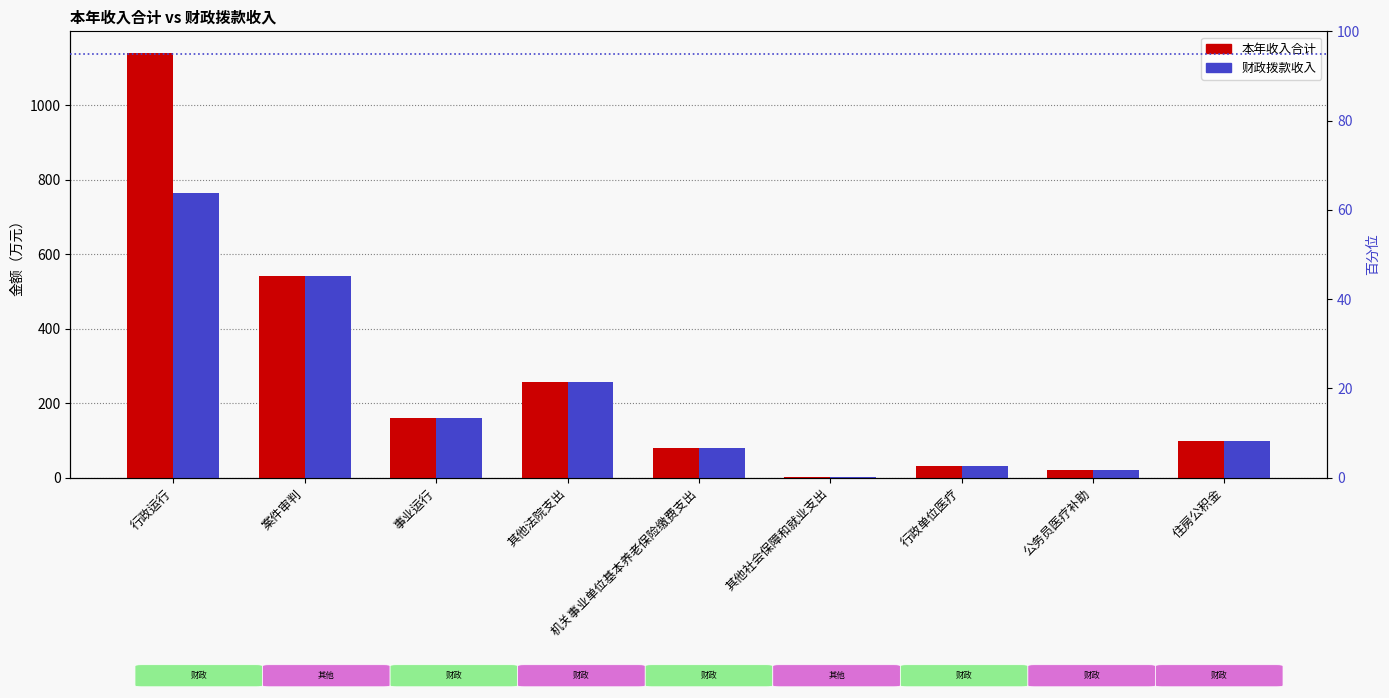

The 财政拨款收入 series shows 336.2 at 其他法院支出. True or false?

False